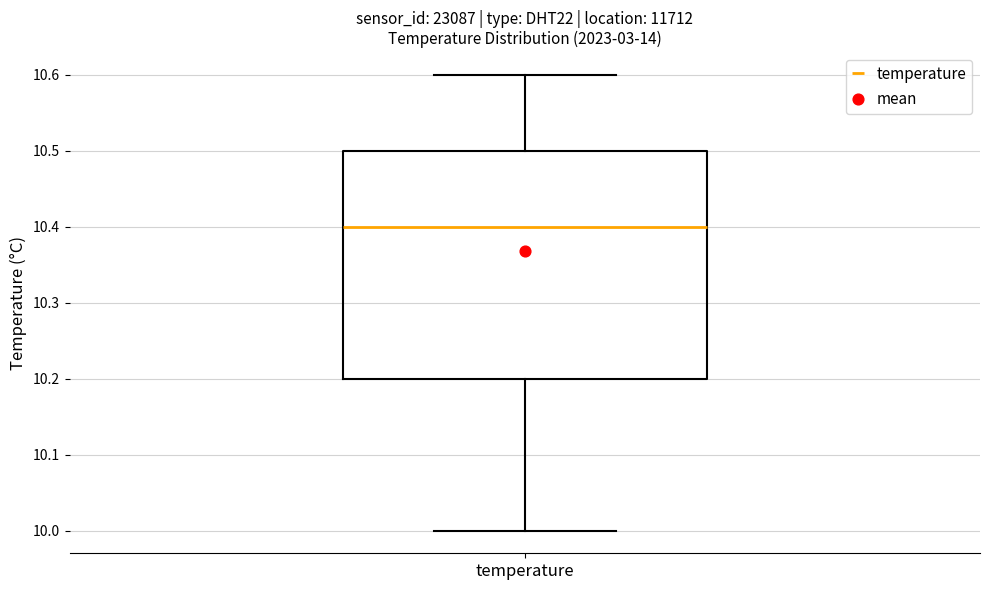

Where does the median line of the box for temperature sit on the y-axis? The values are not printed on the chart, so give them approximately, as read against the axis.

10.4